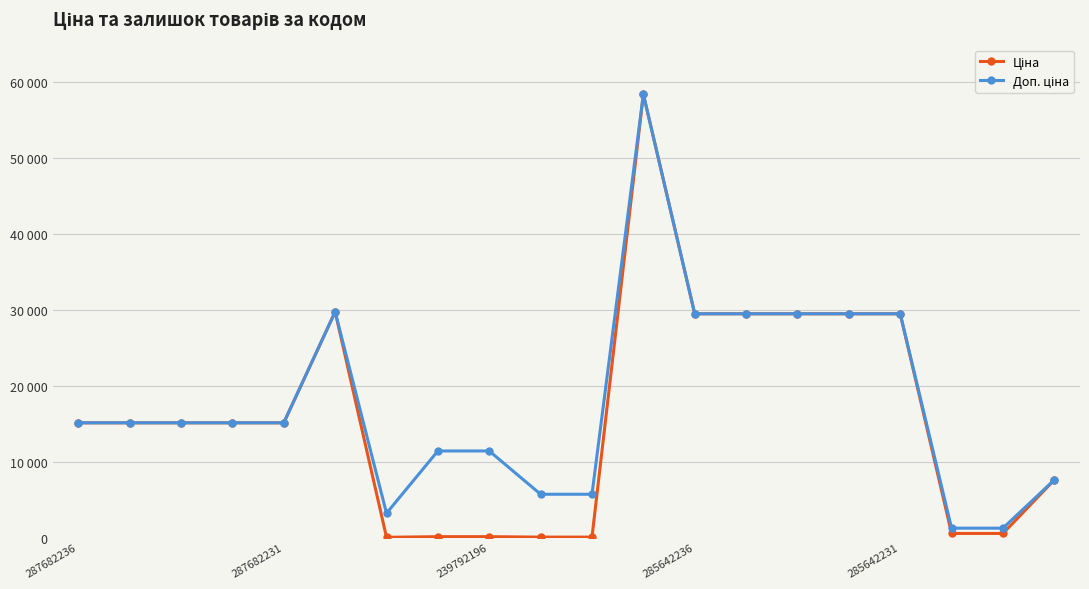

Does the chart display data point markers on the line(s)?

Yes